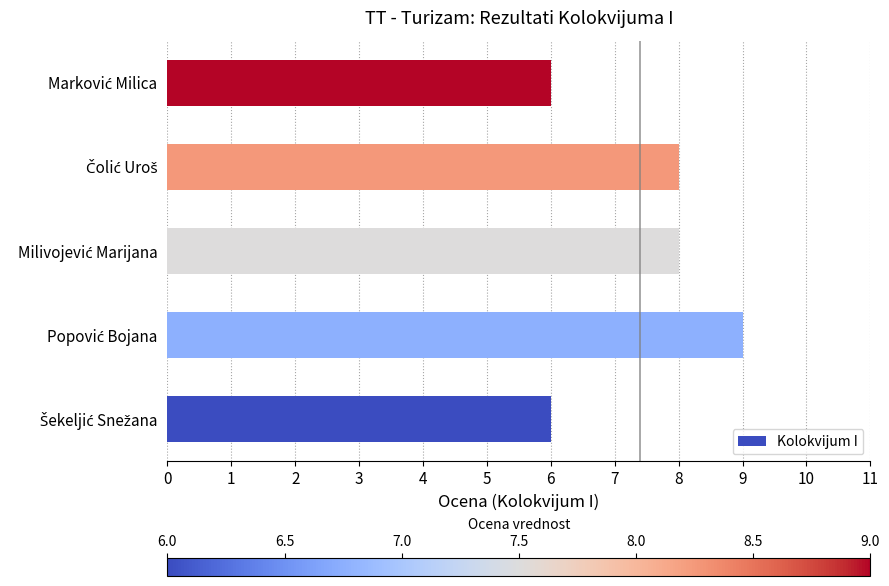

What is the minimum value shown in the chart?

6